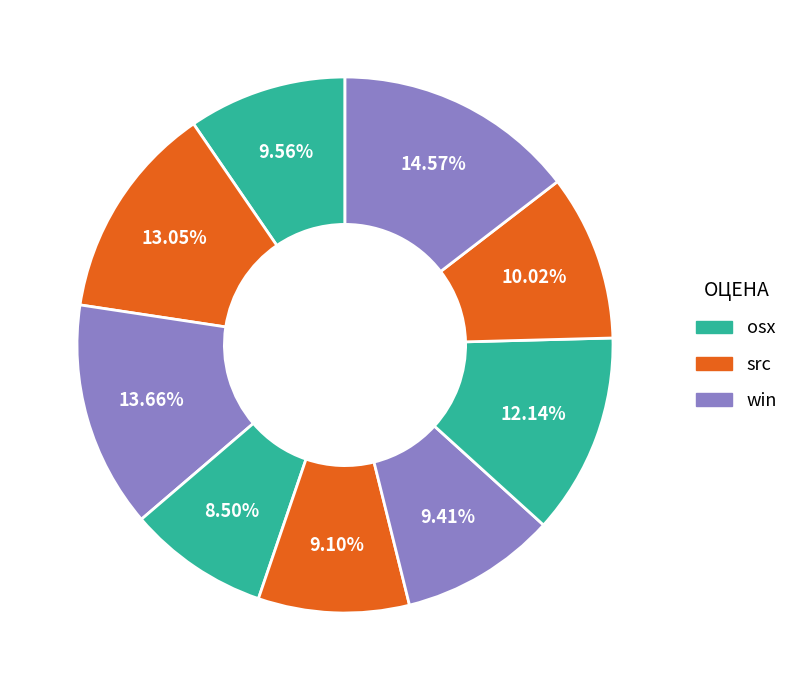

To the nearest percent, what is the difference between the largest and smallest slice percentages?

6%